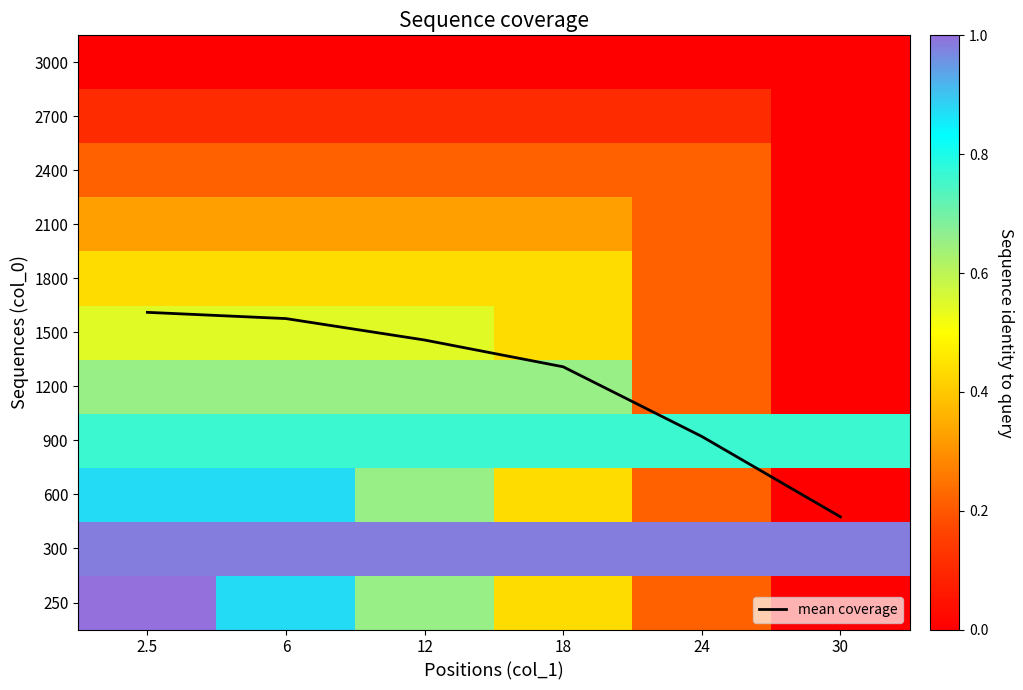

Rank the categories by mean coverage value from lowest to highest.

30, 24, 18, 12, 6, 2.5